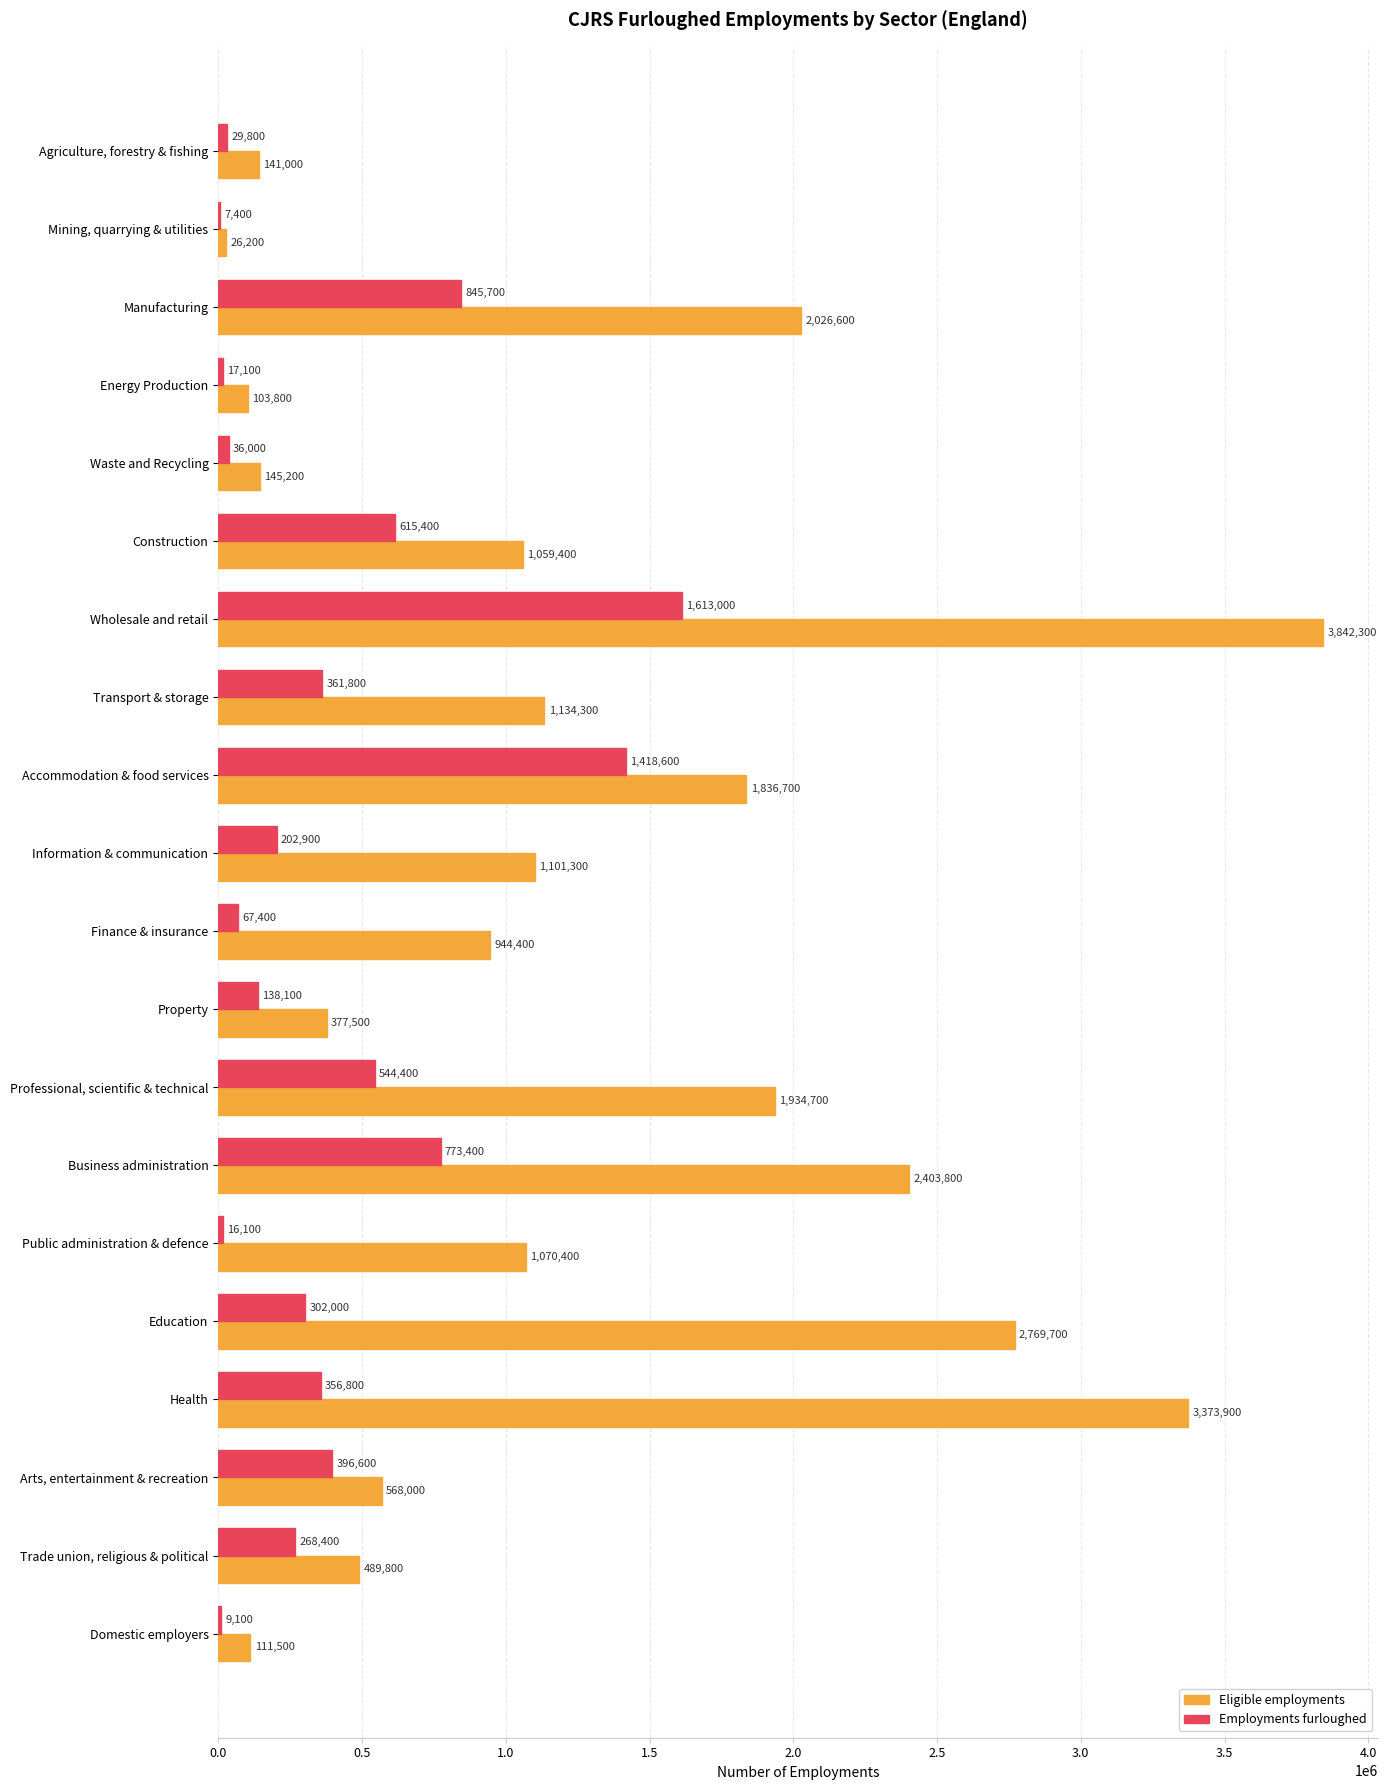

What is the total value across all series at Mining, quarrying & utilities?

33600